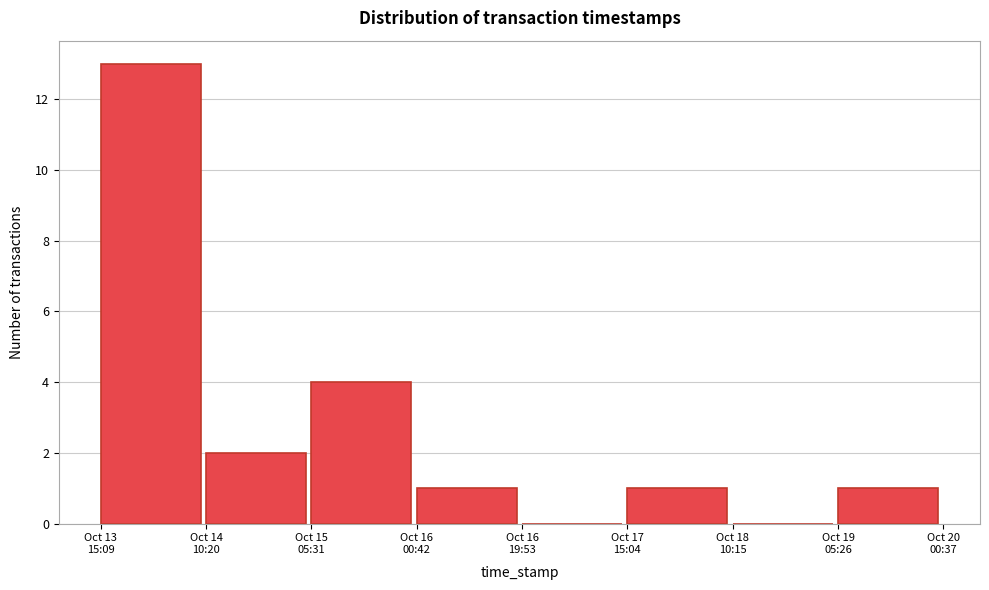

What is the sum of all values?

22